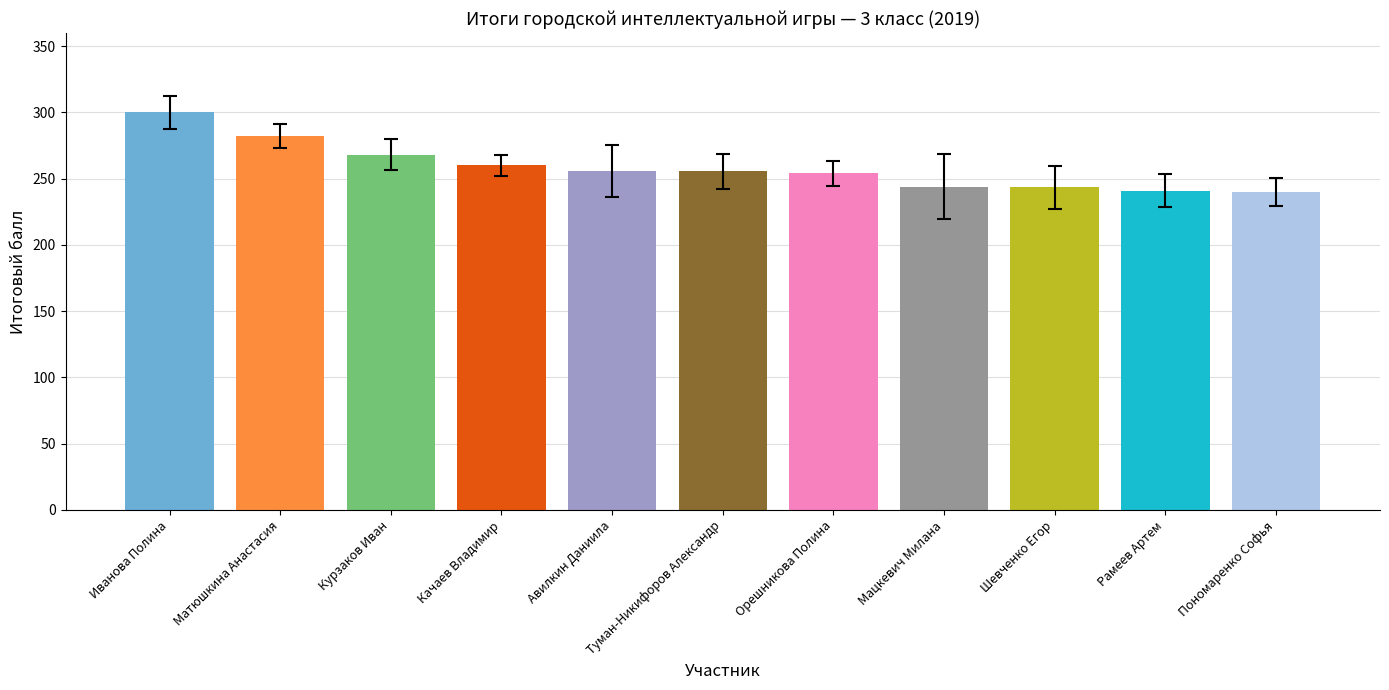

What position from the right is Качаев Владимир?

8